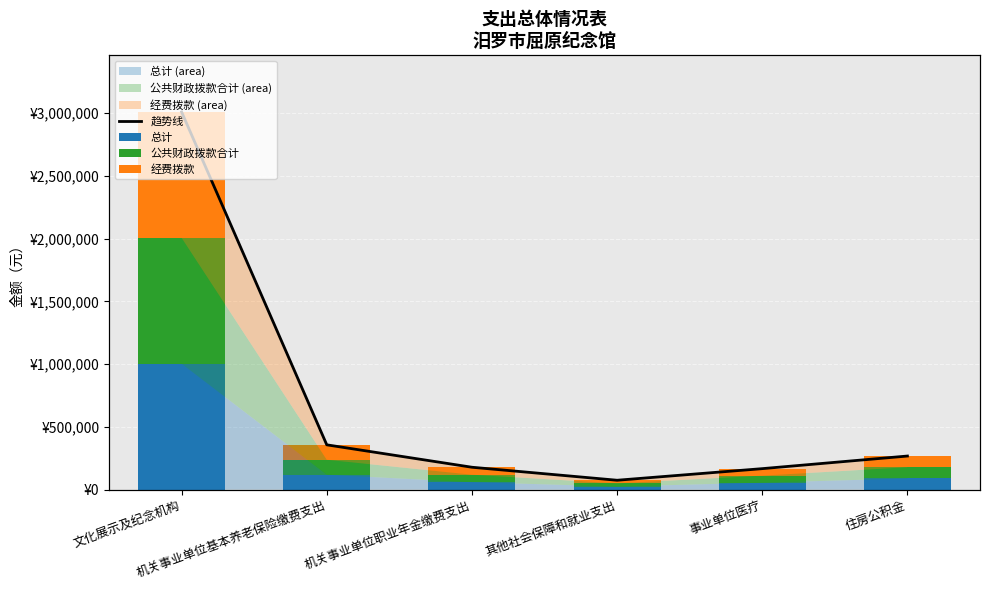

The value of 总计 at 机关事业单位职业年金缴费支出 is 59531. True or false?

True